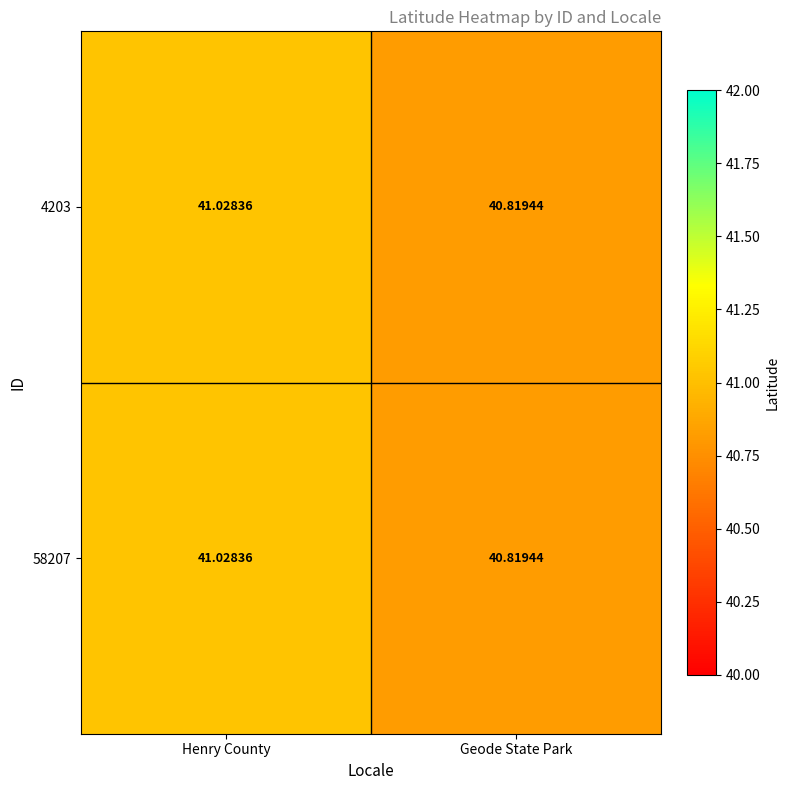

List the labels in order of 4203 value, largest first.

Henry County, Geode State Park